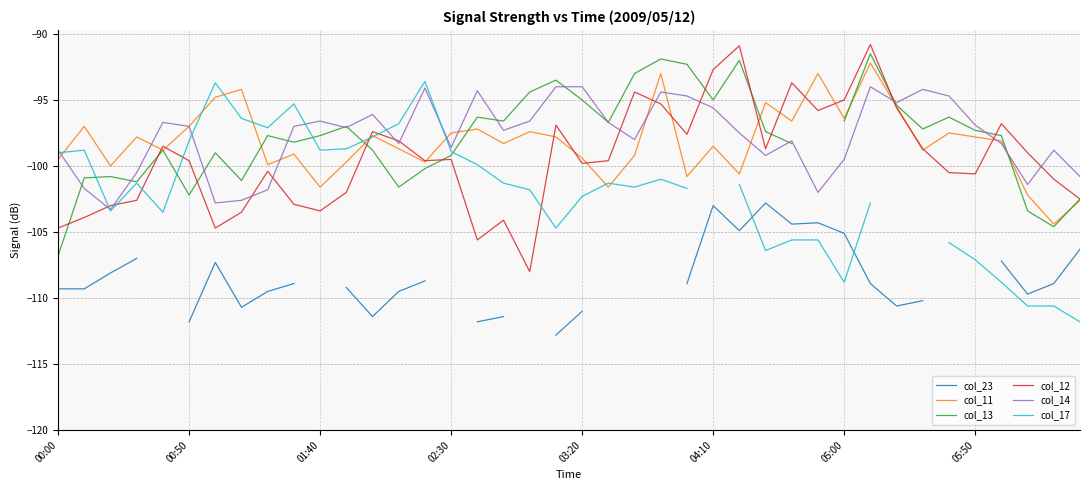

True or false: col_14 and col_23 intersect in this chart.

False